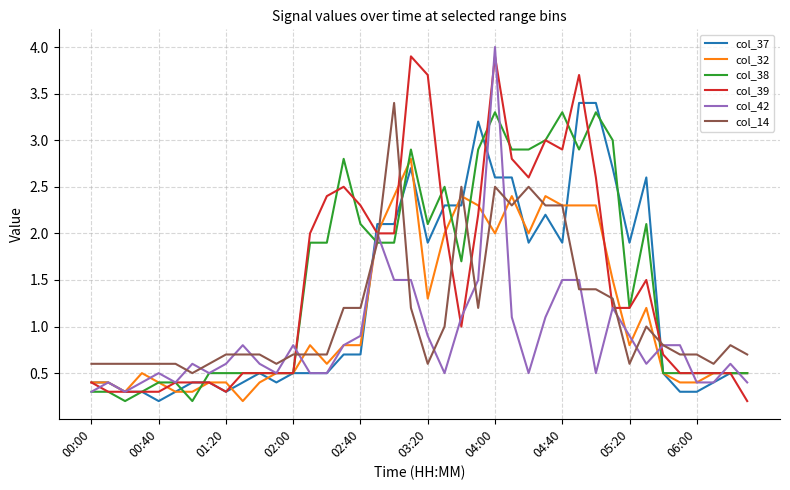

After their last crossing, which series has the higher values: col_42 or col_14?

col_14